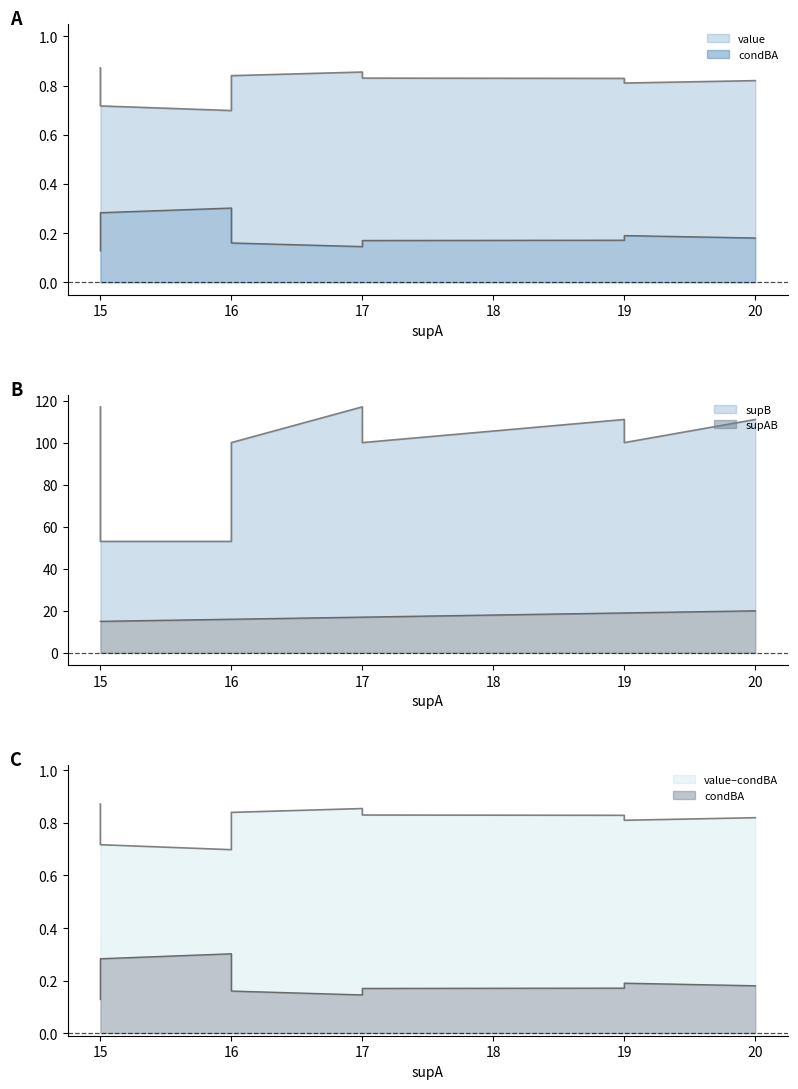

What is the difference between the highest and lowest values at 17?

116.9